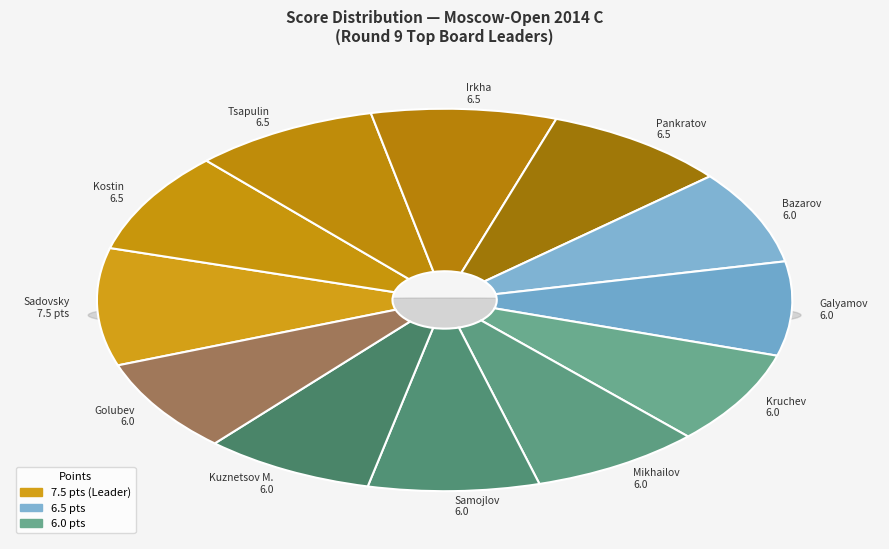

What is the change in value from Irkha Alexey to Samojlov Anton?

-0.5